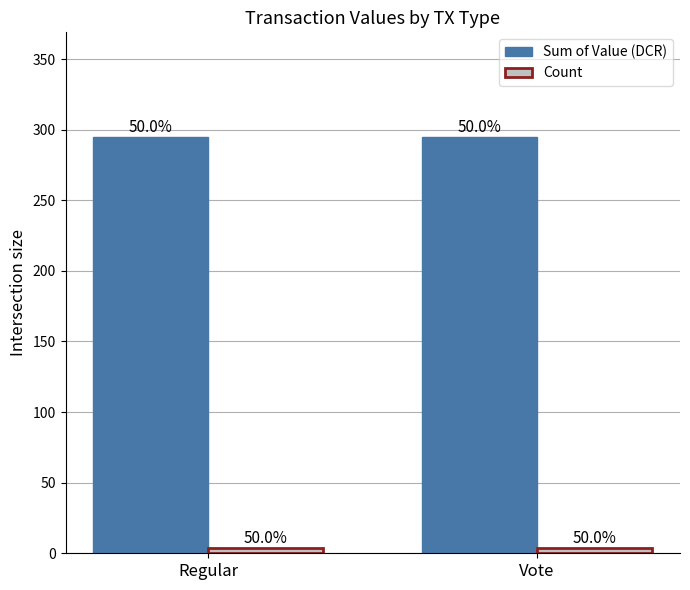

List the labels in order of Sum of Value (DCR) value, largest first.

Regular, Vote